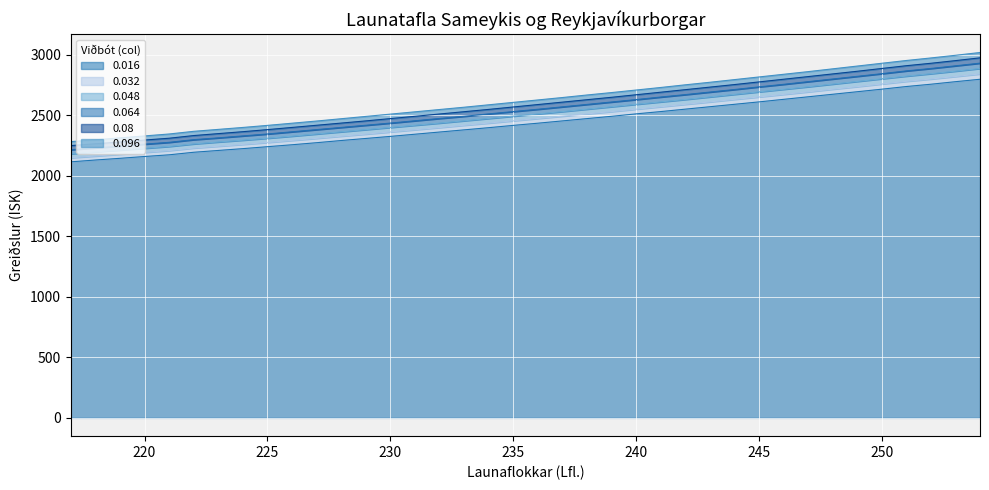

What is the sum of all 0.032 values?

94038